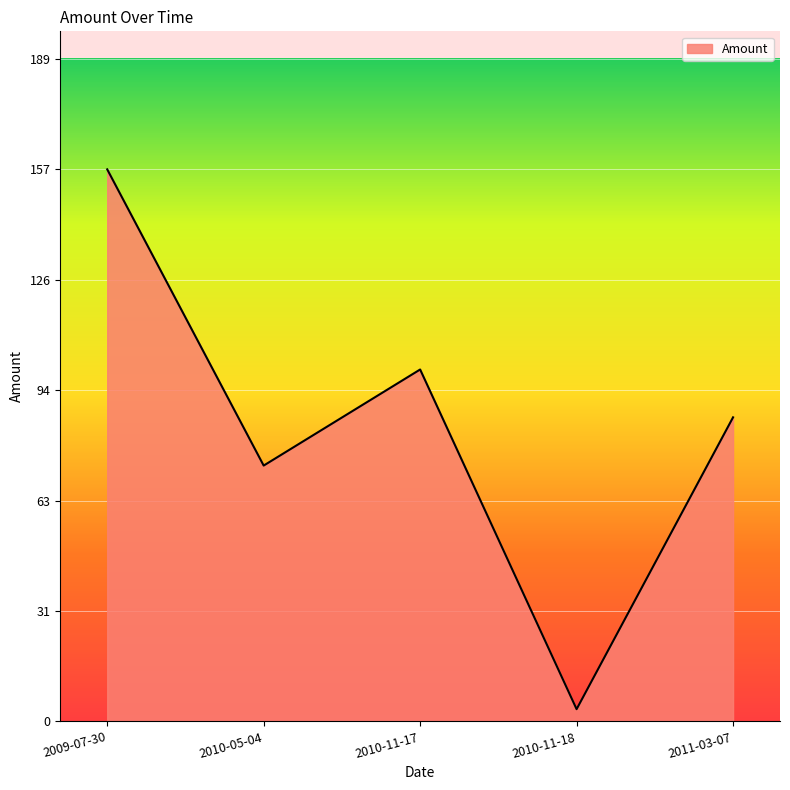

What is the change in value from 2010-05-04 to 2010-11-17?

+27.4